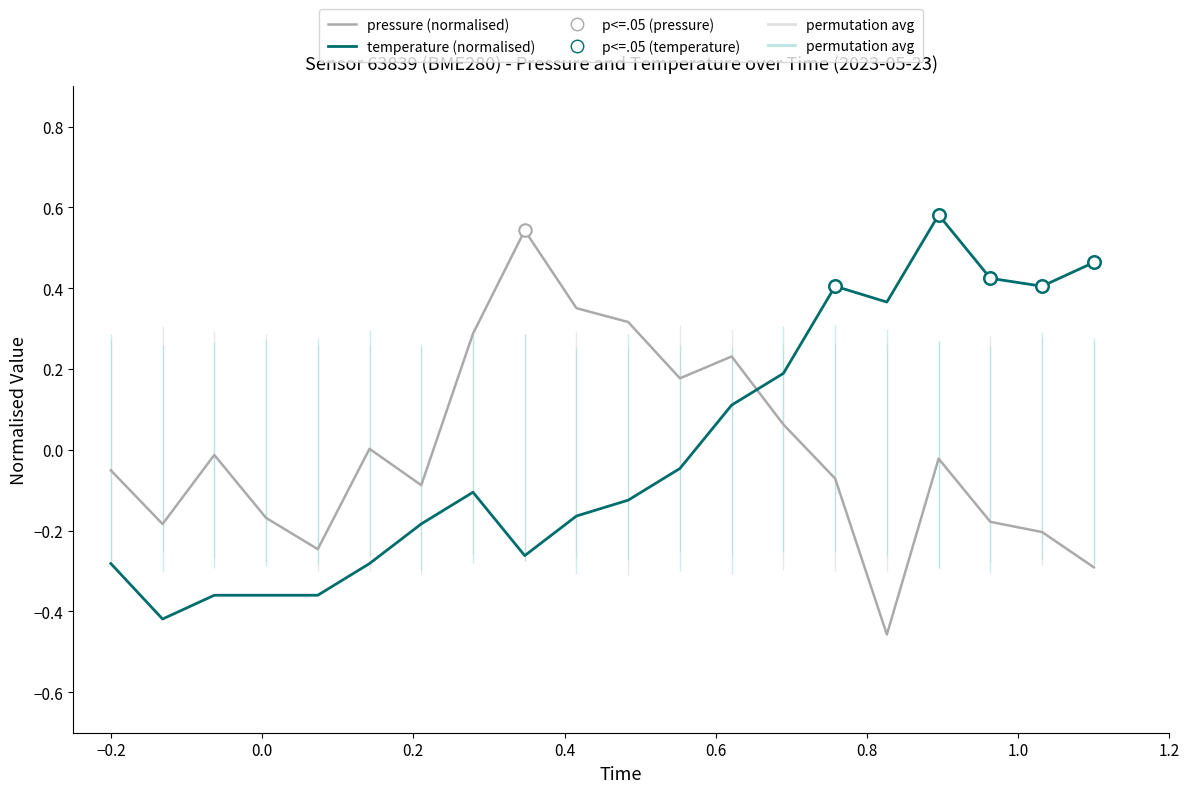

What are all the series names shown in the legend?

pressure (normalised), temperature (normalised)